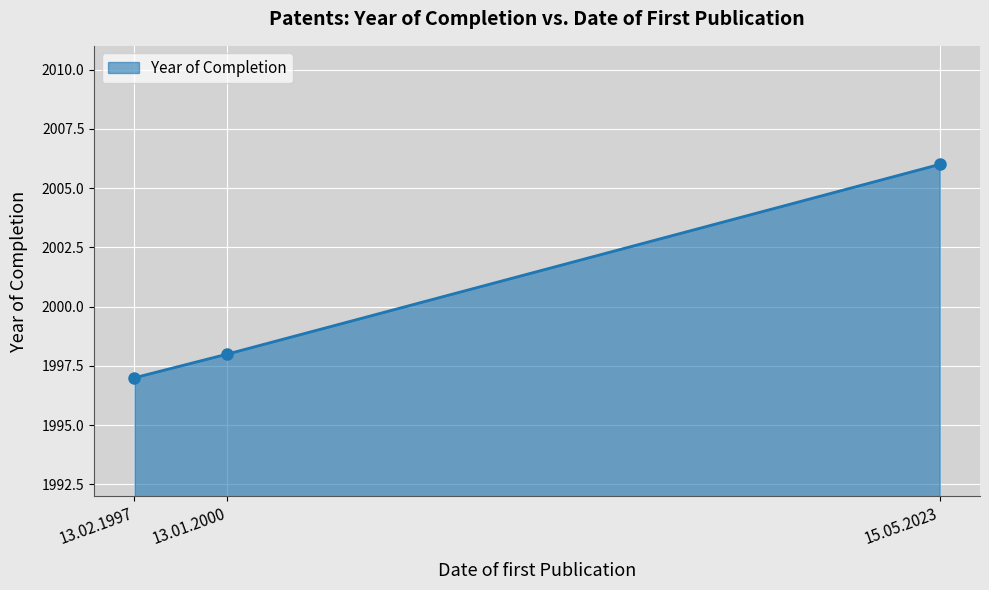

Count the values in the range 1997 to 2006.

3